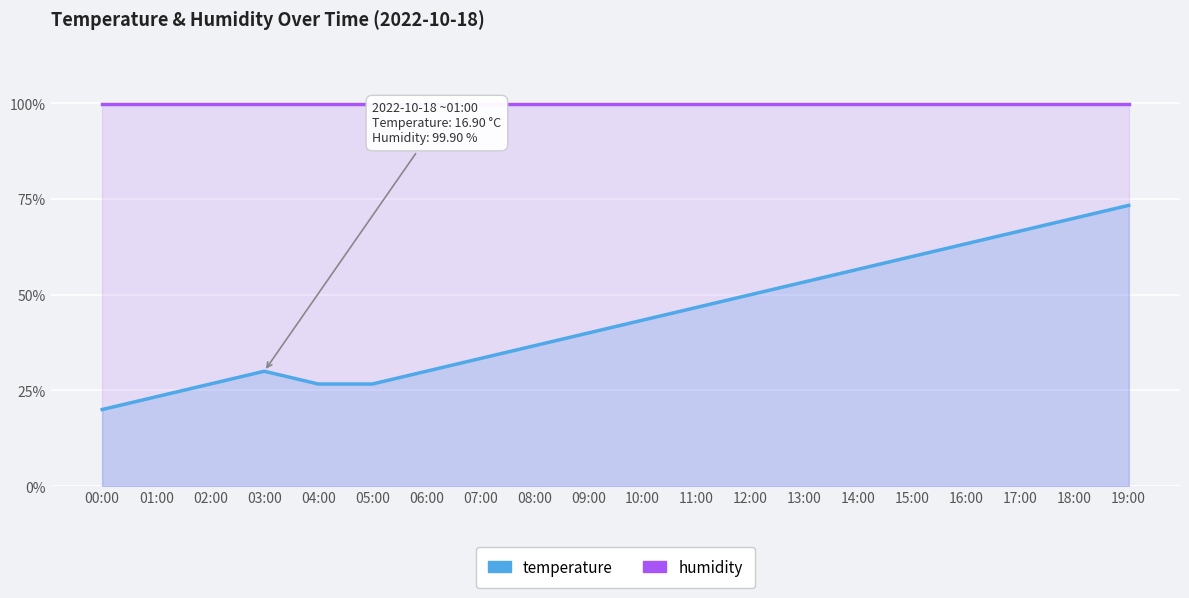

Where does the temperature series first go above 43?

10:00